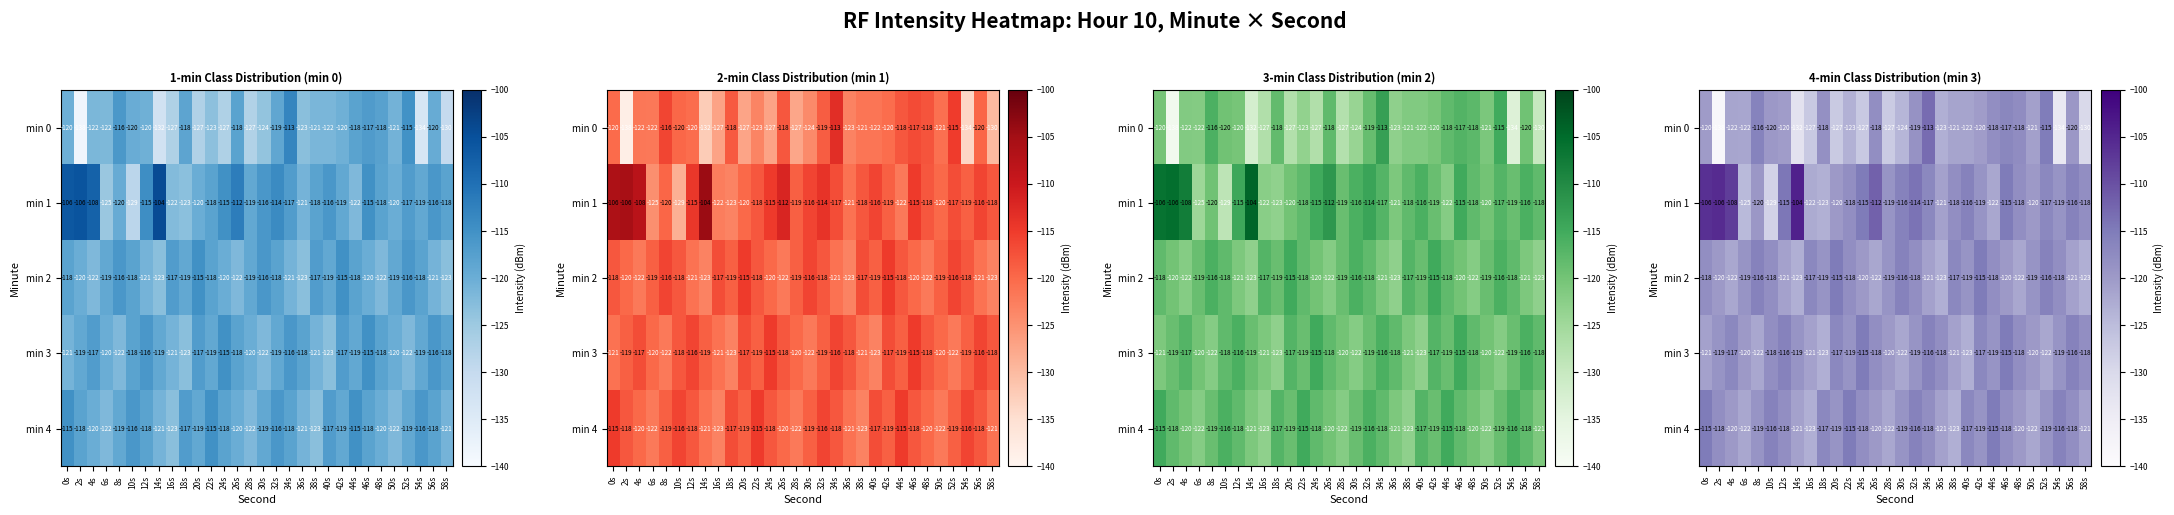

What is the sum of all min 0 values?

-3673.3